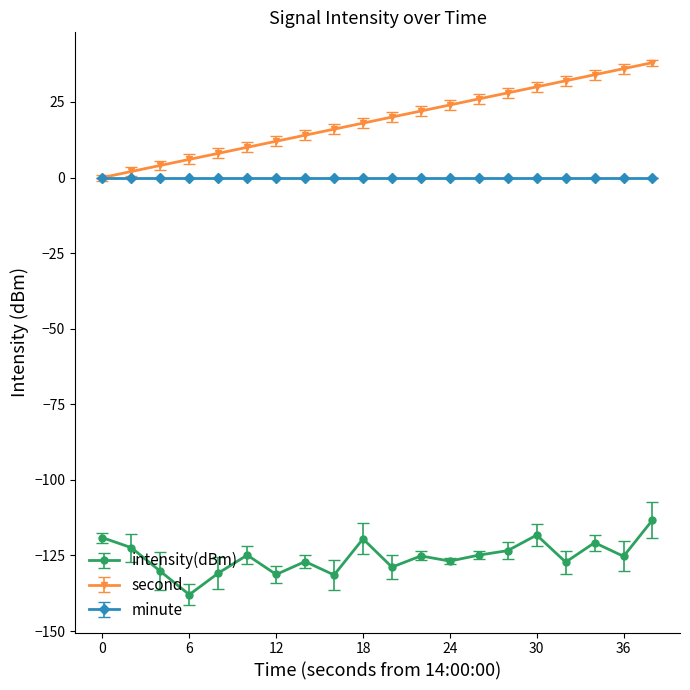

Count the number of data series in this chart.

3